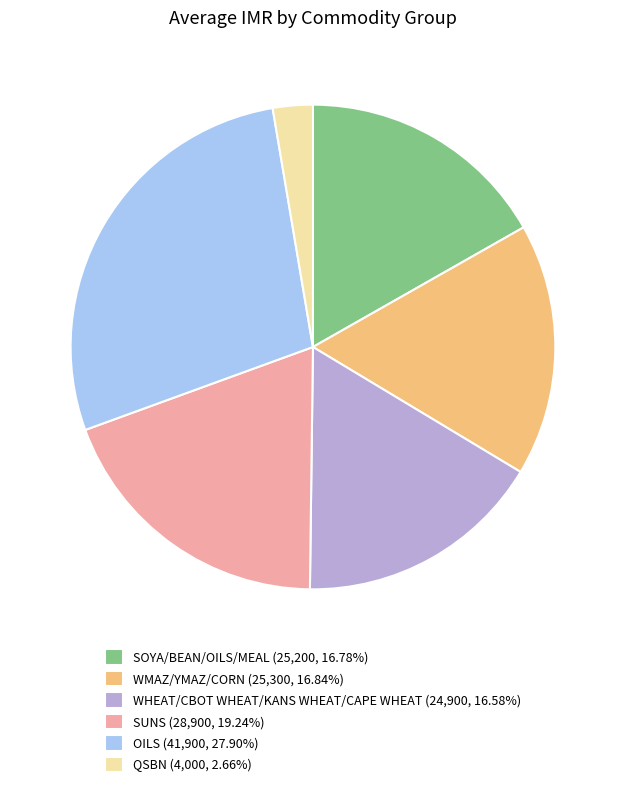

What is the smallest slice in the pie chart?

QSBN